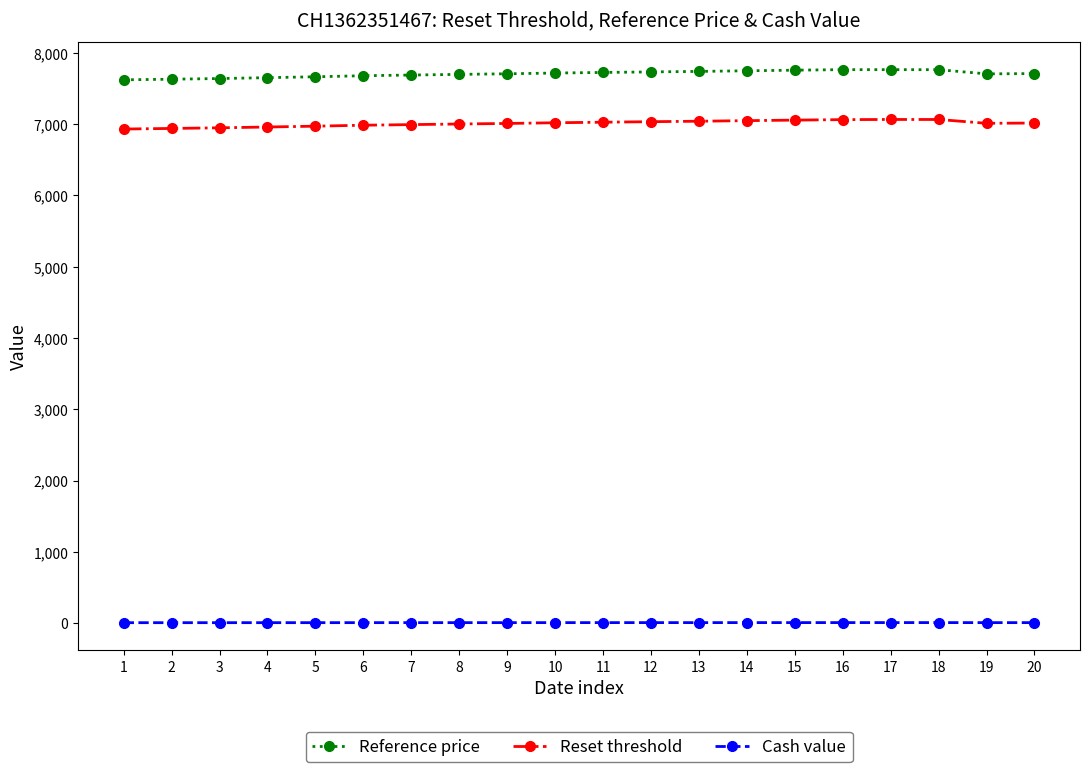

True or false: Reset threshold has more than 0 points higher than both neighbors.

True